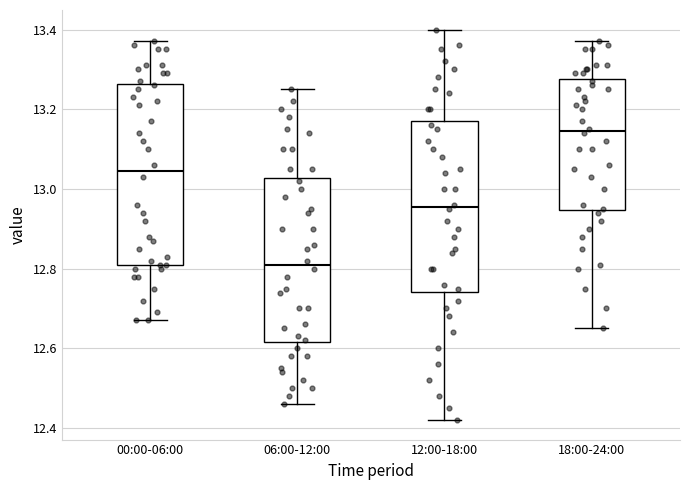

Which box has the lowest median line?

06:00-12:00